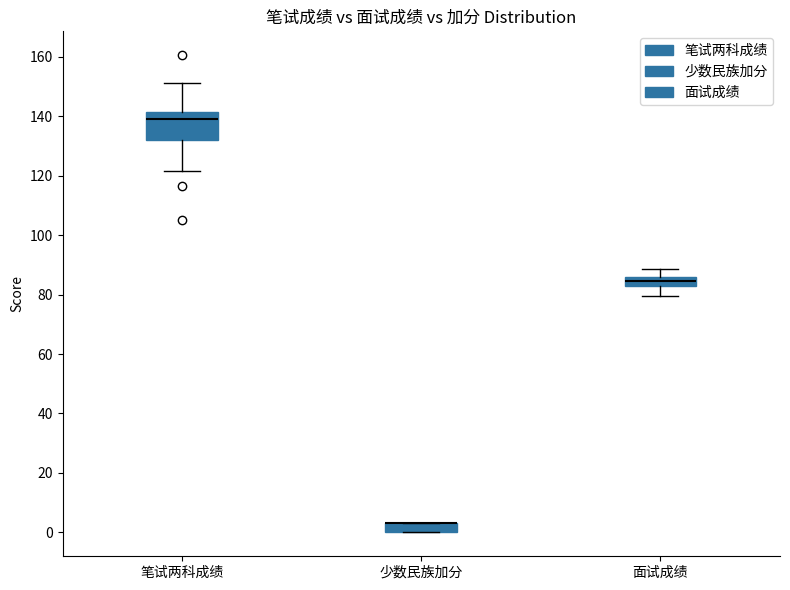

Where is the upper edge of the box for 面试成绩 on the y-axis? The values are not printed on the chart, so give them approximately, as read against the axis.

86